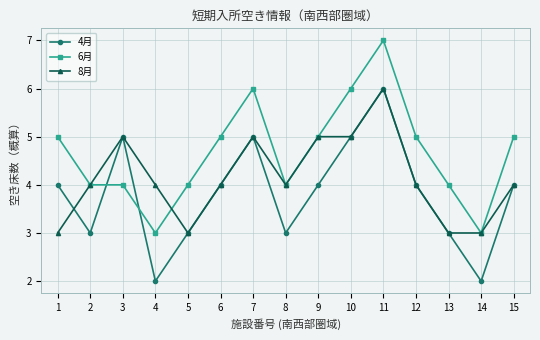

What value does the 8月 series have at 13?

3